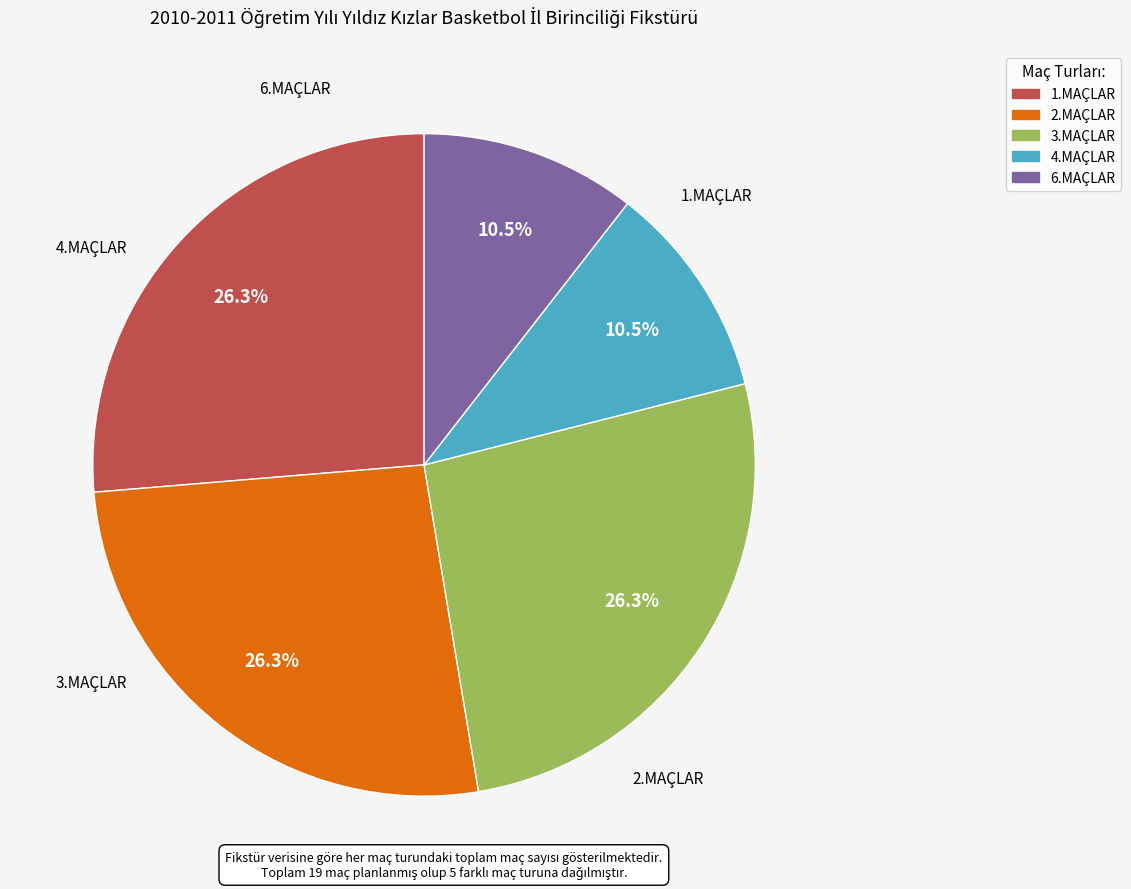

True or false: 6.MAÇLAR accounts for 1% of the total.

False